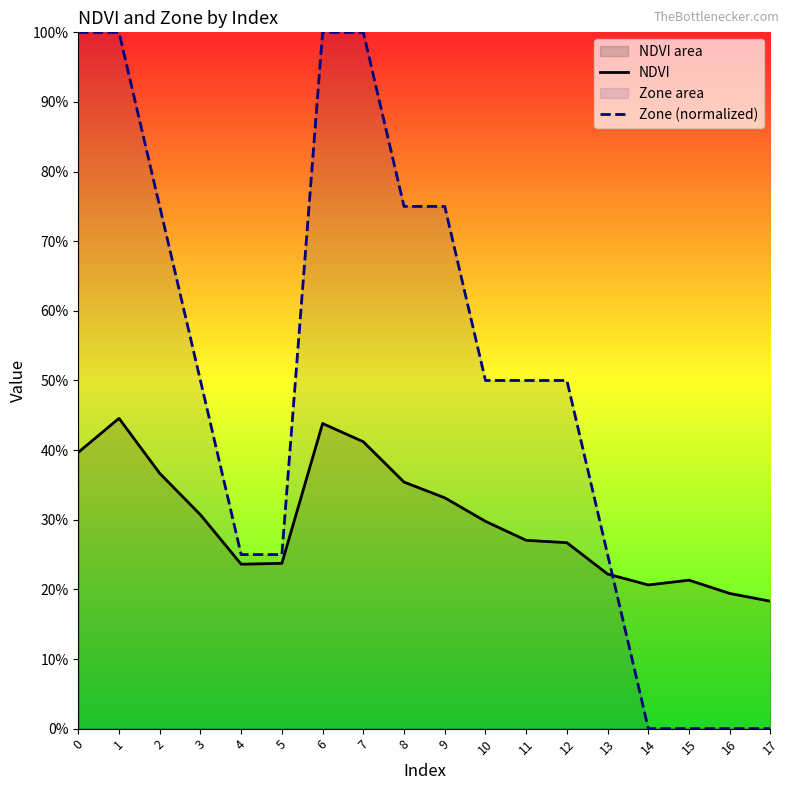

Reading left to right, what are all the values shown in this chart?

NDVI: 0.4	0.4	0.4	0.3	0.2	0.2	0.4	0.4	0.4	0.3	0.3	0.3	0.3	0.2	0.2	0.2	0.2	0.2
Zone (normalized): 1.0	1.0	0.8	0.5	0.2	0.2	1.0	1.0	0.8	0.8	0.5	0.5	0.5	0.2	0.0	0.0	0.0	0.0